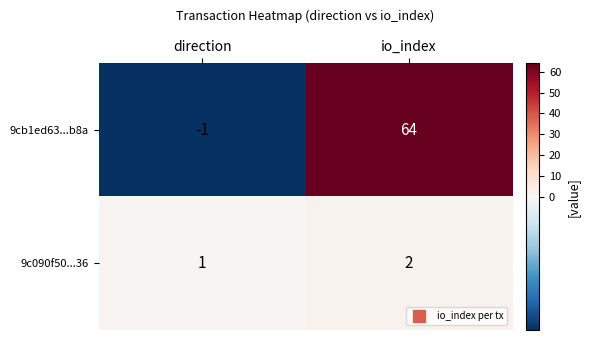

Where is 9cb1ed63...b8a nearest to the value 31?

direction